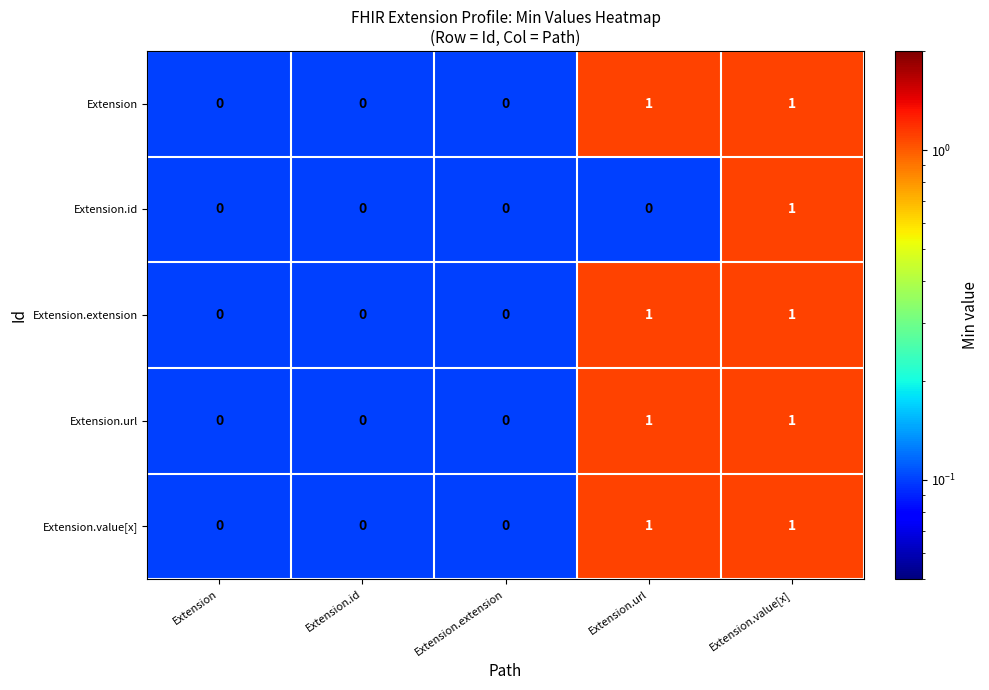

Count the Extension.url values in the range 0 to 1.

5